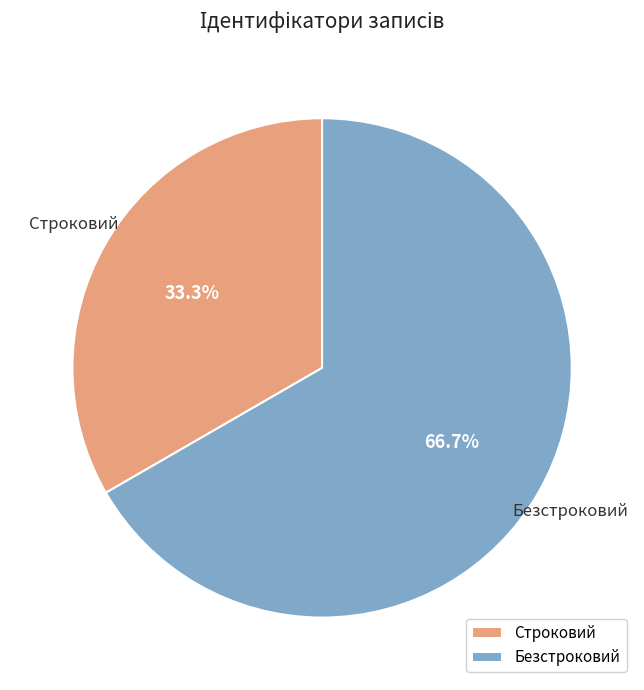

Which slice is the smallest?

Строковий